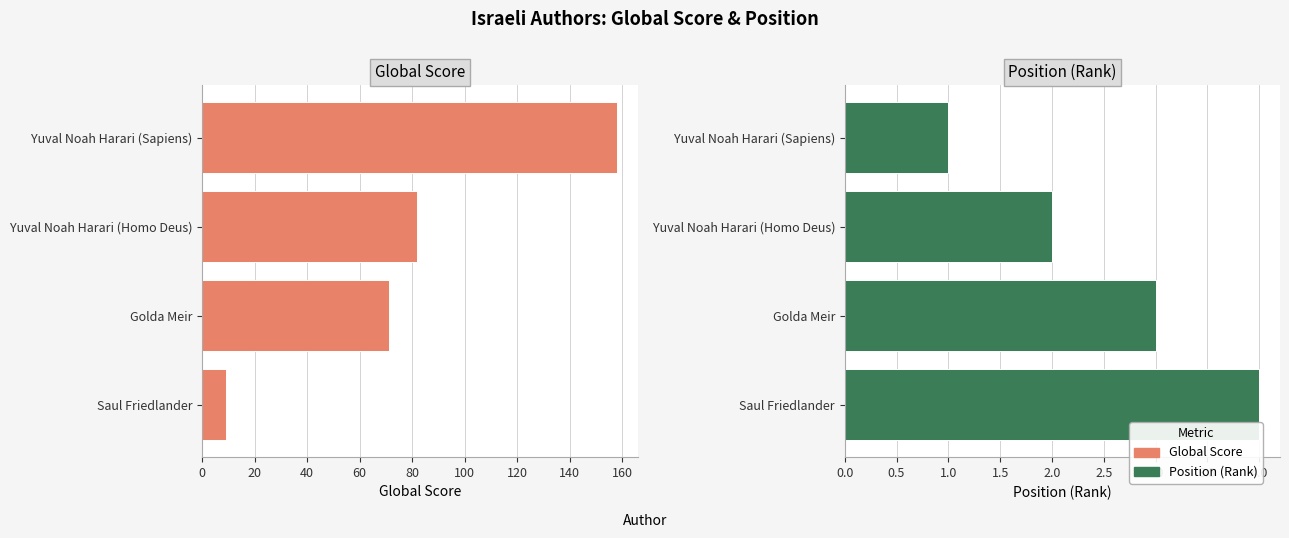

What are all the series names shown in the legend?

Global Score, Position (Rank)